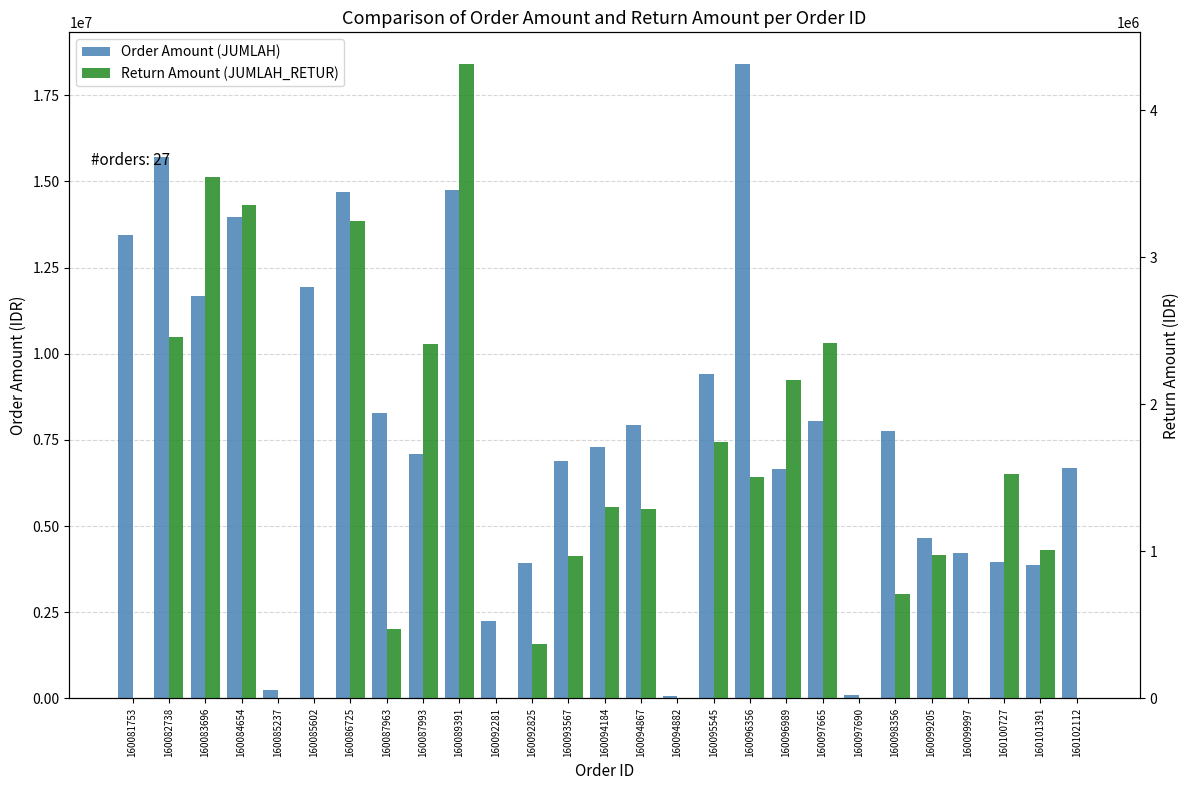

Which category has the highest value across all series?

160096356